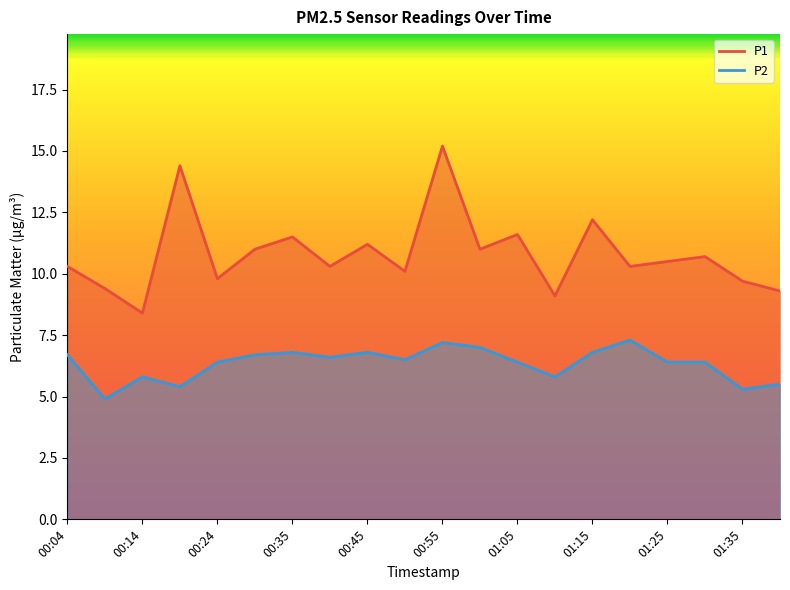

True or false: P2 and P1 intersect in this chart.

False